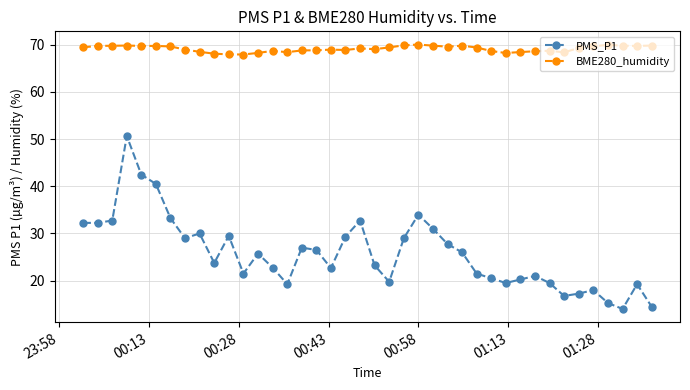

True or false: BME280_humidity and PMS_P1 cross at least once.

False